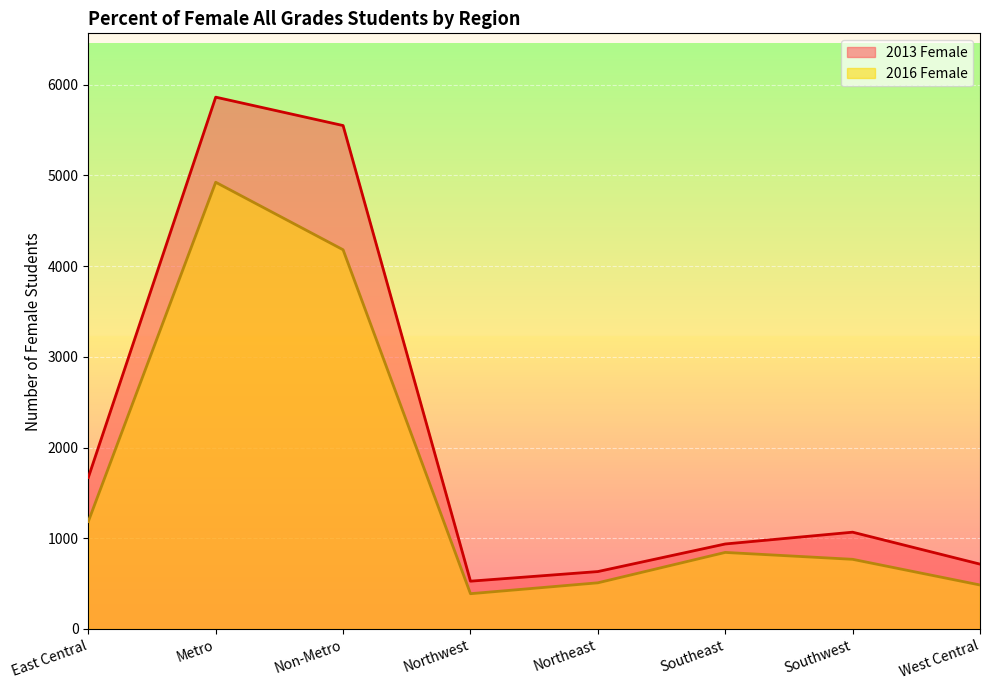

True or false: 2013 Female and 2016 Female cross at least once.

False